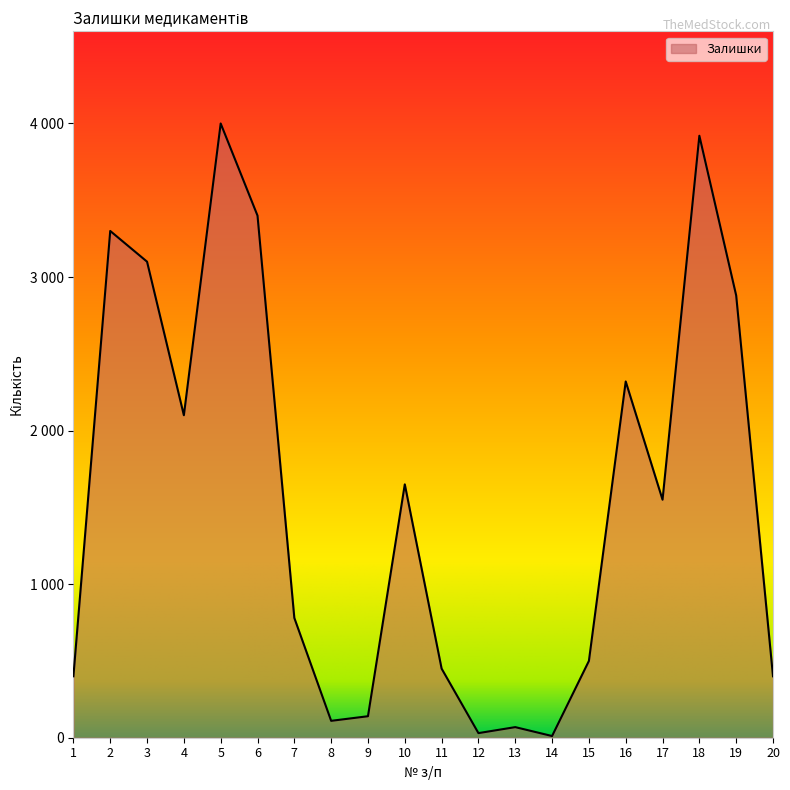

Which label corresponds to the smallest value in the chart?

14